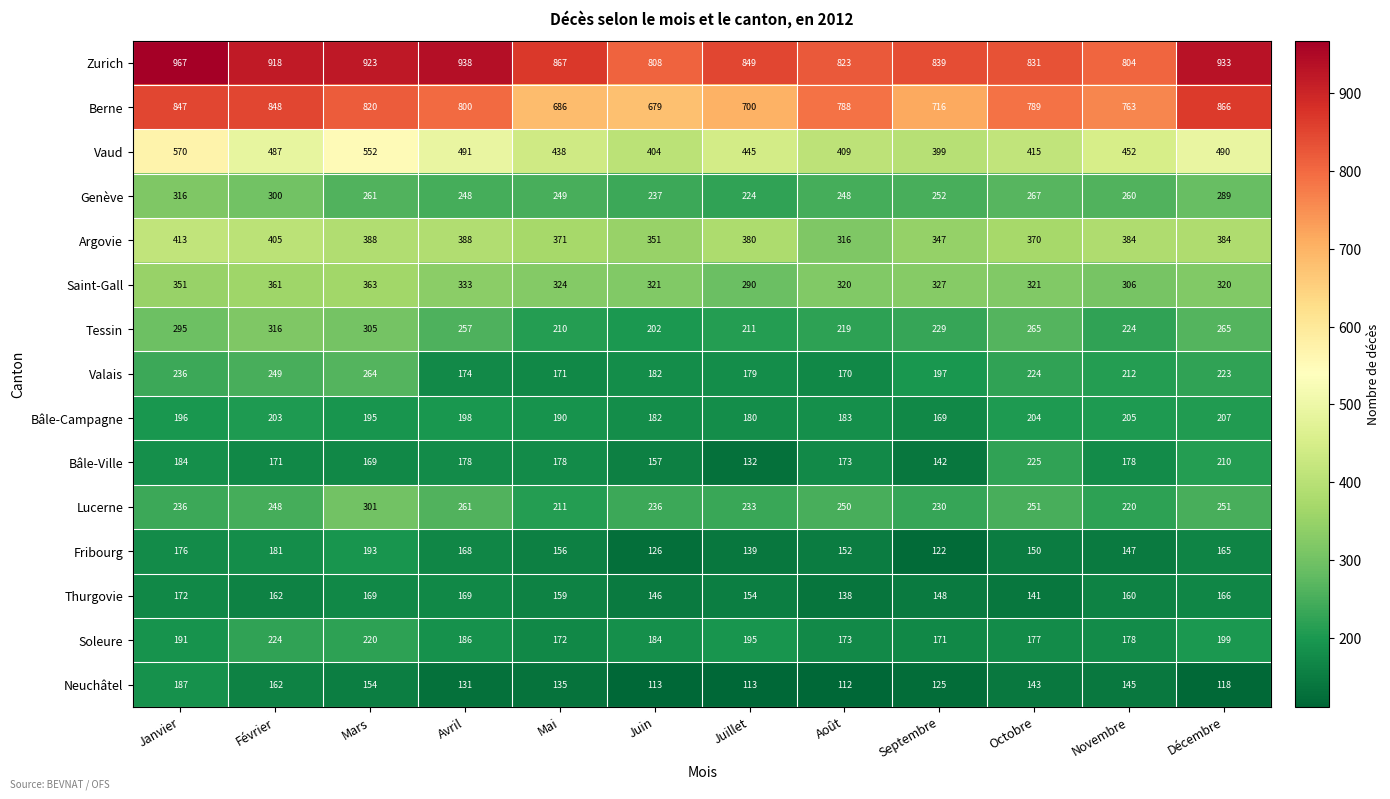

List the labels in order of Zurich value, largest first.

Janvier, Avril, Décembre, Mars, Février, Mai, Juillet, Septembre, Octobre, Août, Juin, Novembre